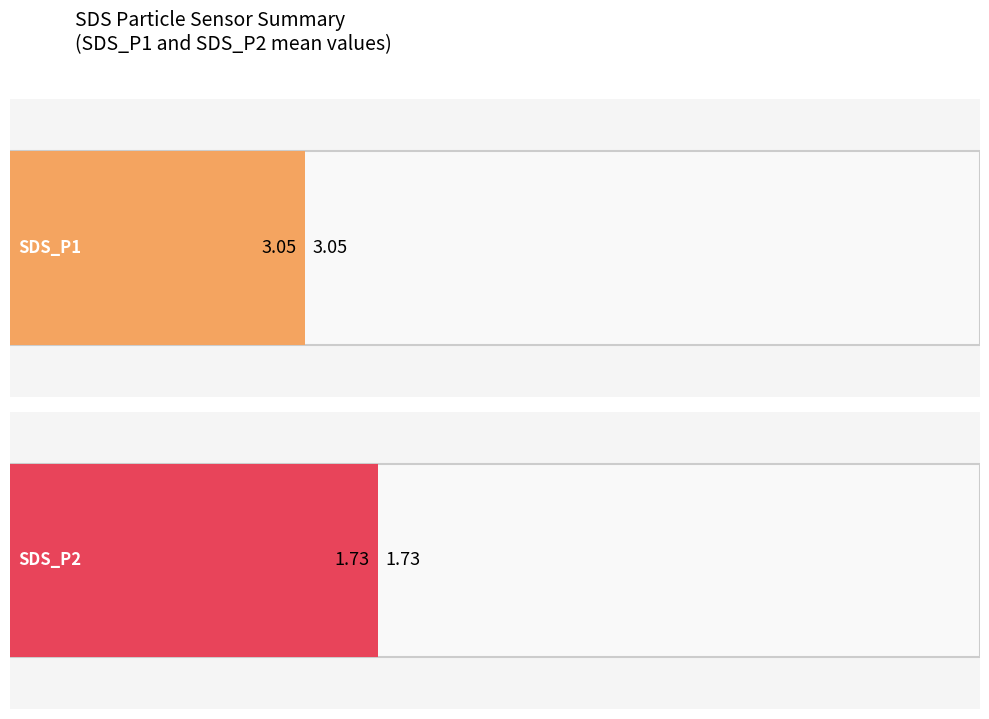

Rank the series by their maximum value, from highest to lowest.

SDS_P1, SDS_P2